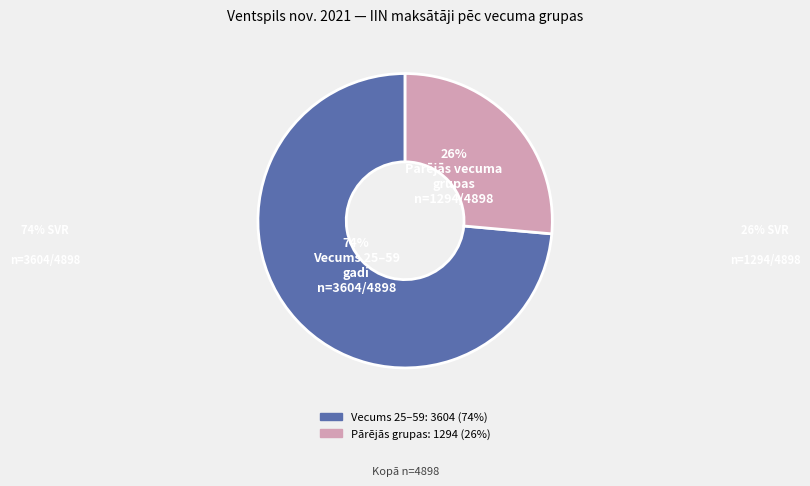

To the nearest percent, what is the average slice percentage?

50%